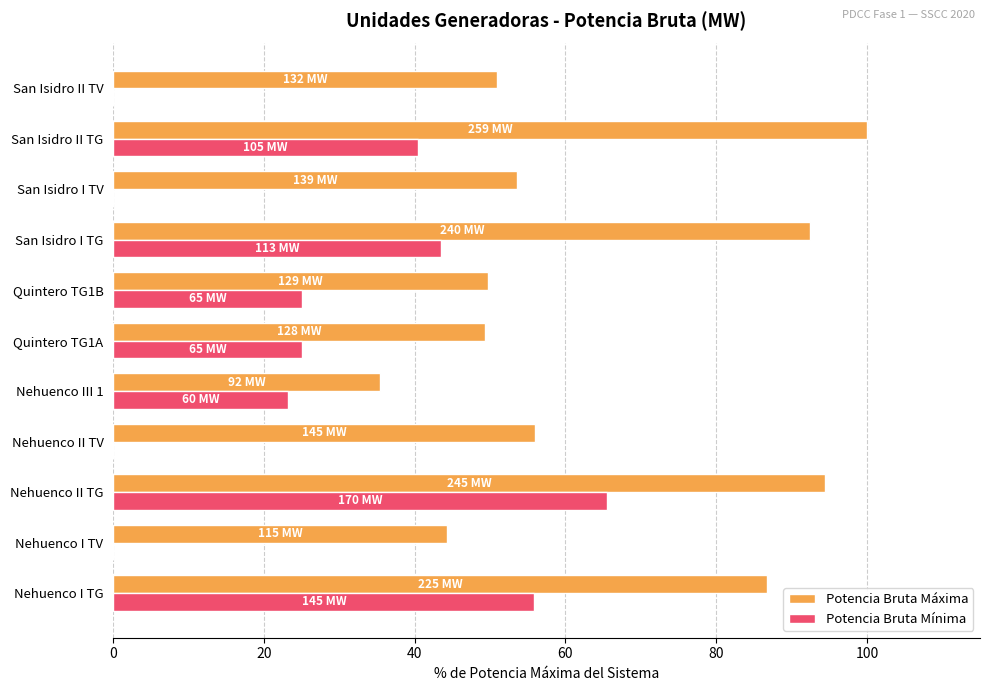

Is it true that Potencia Bruta Máxima equals 86.7 at Nehuenco I TG?

True